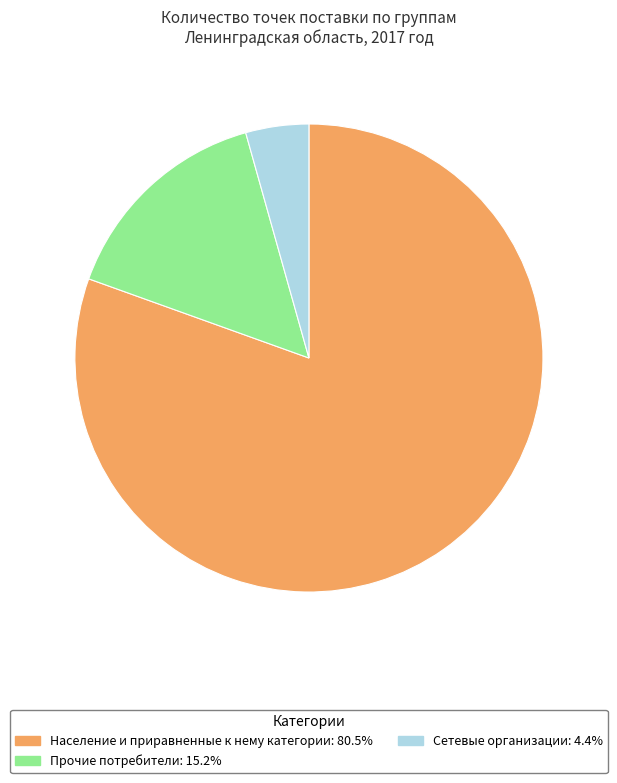

True or false: Прочие потребители accounts for 15% of the total.

True